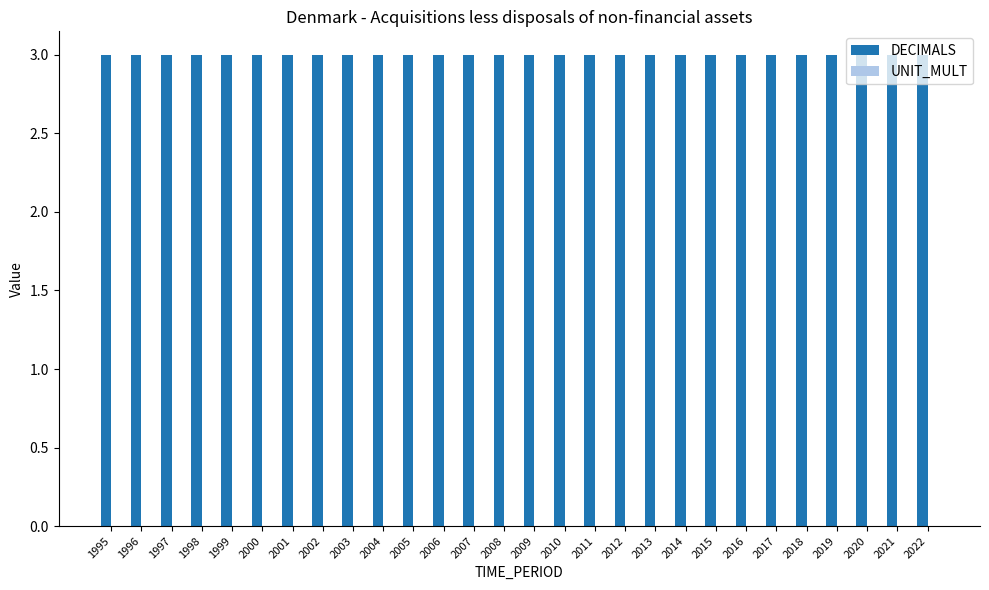

Rank the series by their average value, from lowest to highest.

UNIT_MULT, DECIMALS